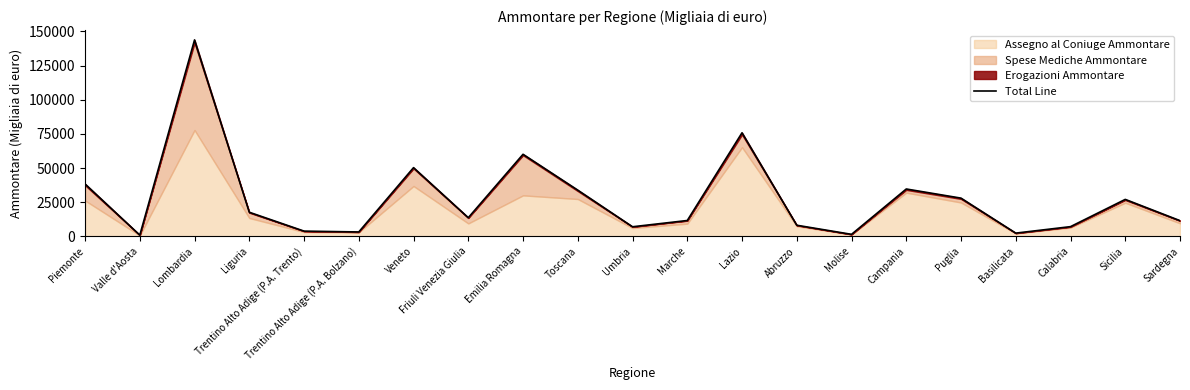

The value at Umbria is 11258. True or false?

False